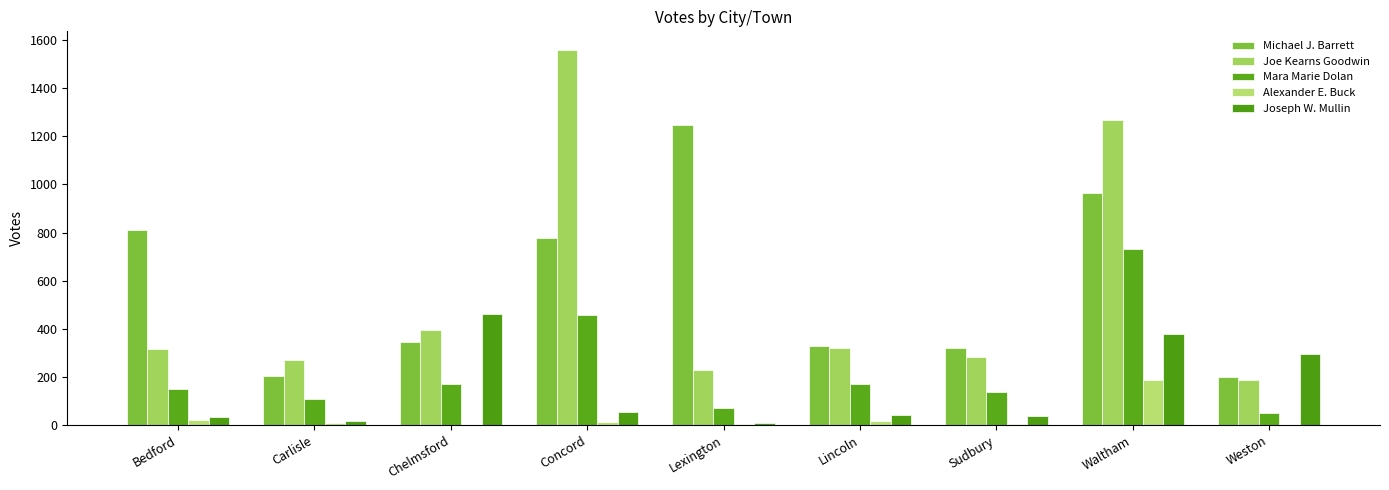

How many series are shown in this chart?

5